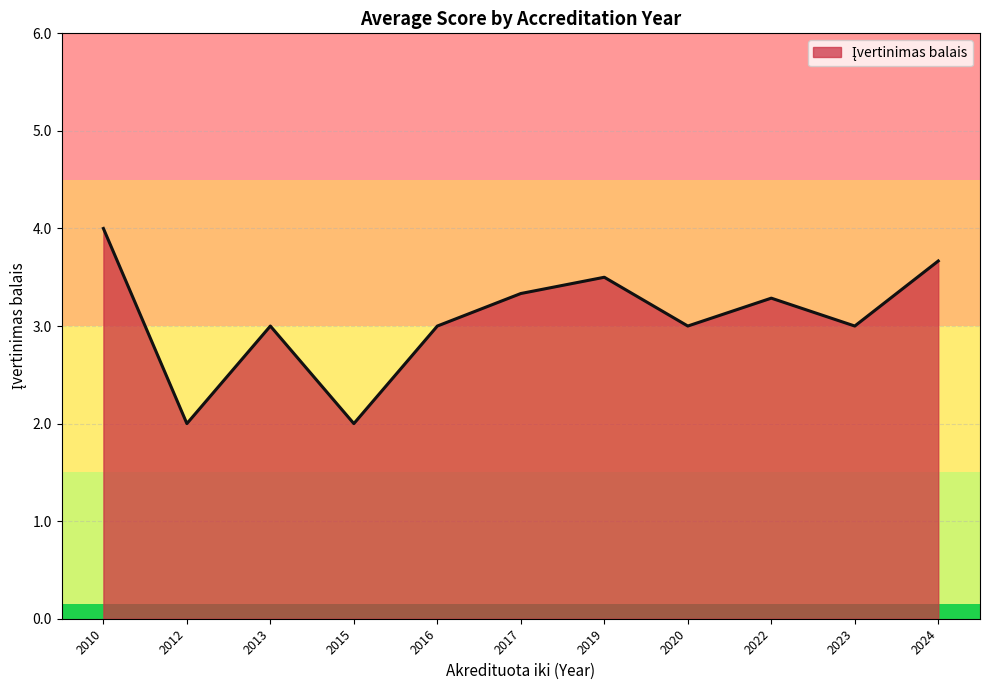

What is the difference between the maximum and minimum values?

2.0